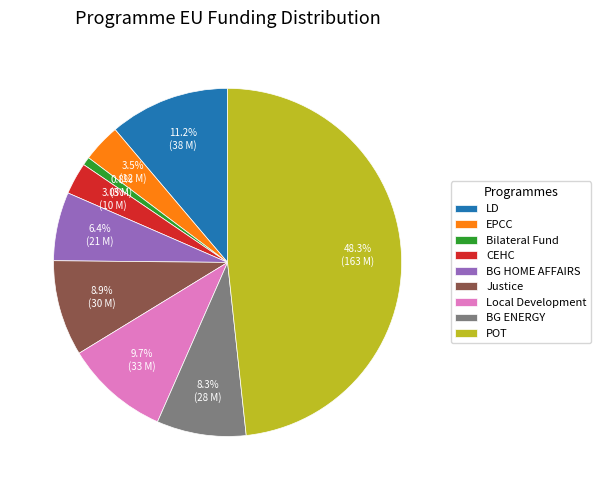

Rank the categories by value from lowest to highest.

Bilateral Fund, CEHC, EPCC, BG HOME AFFAIRS, BG ENERGY, Justice, Local Development, LD, POT